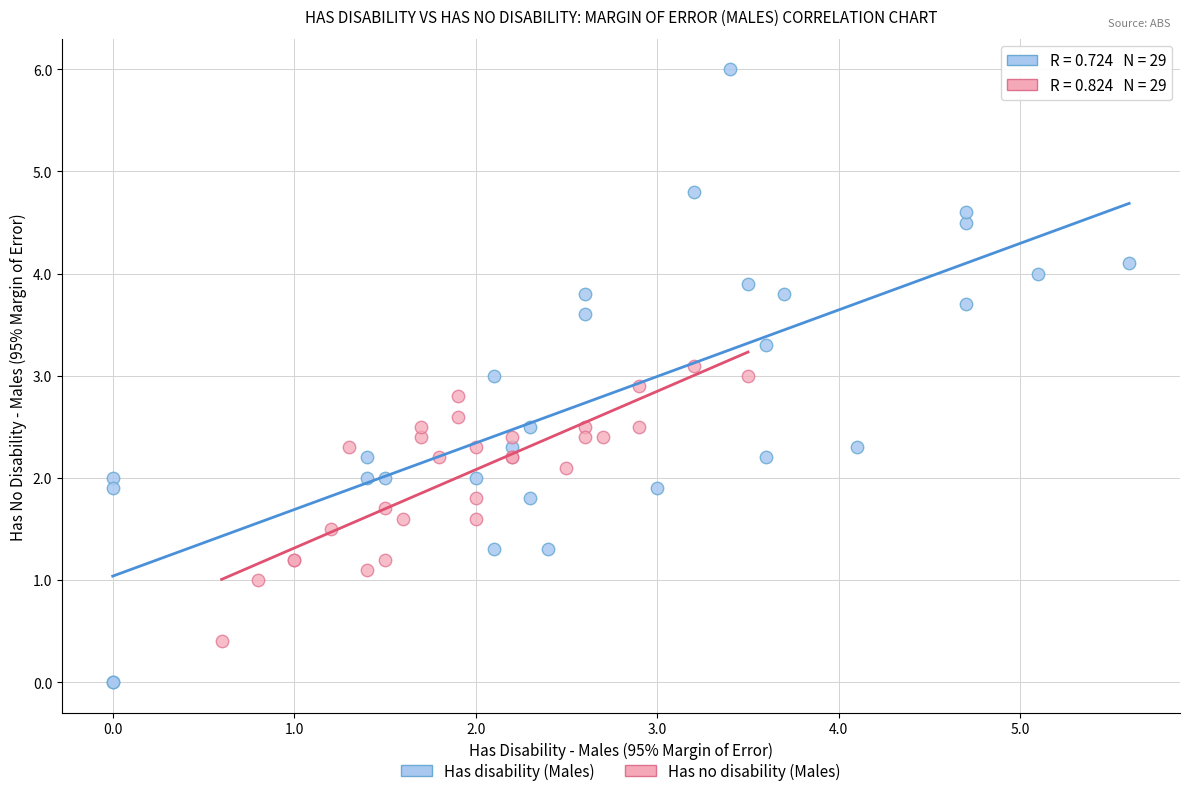

Which series contains the highest Y value?

Has disability (Males)